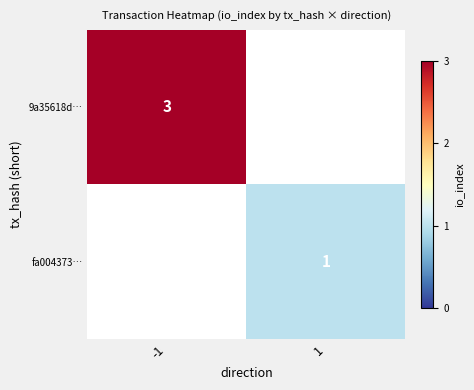

The 9a35618d… series shows 5 at -1. True or false?

False